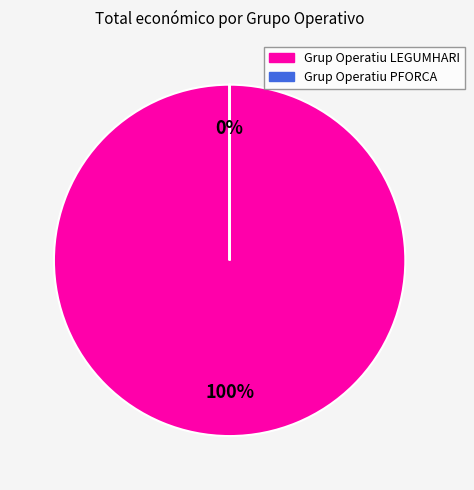

To the nearest percent, what is the combined percentage of Grup Operatiu PFORCA and Grup Operatiu LEGUMHARI?

100%